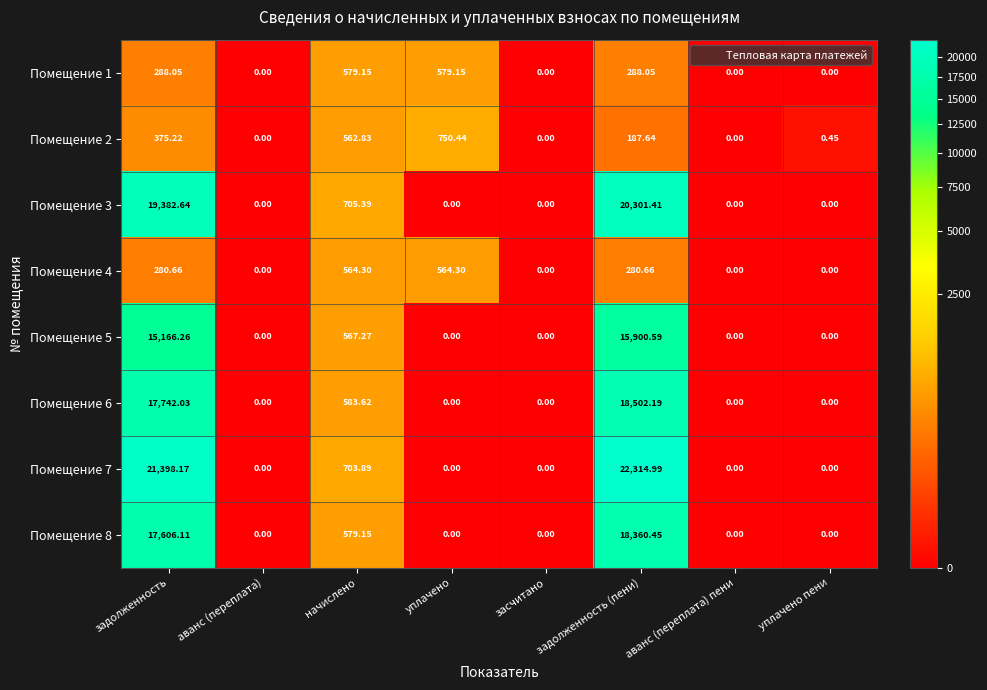

At how many categories does at least one series exceed 12359?

2